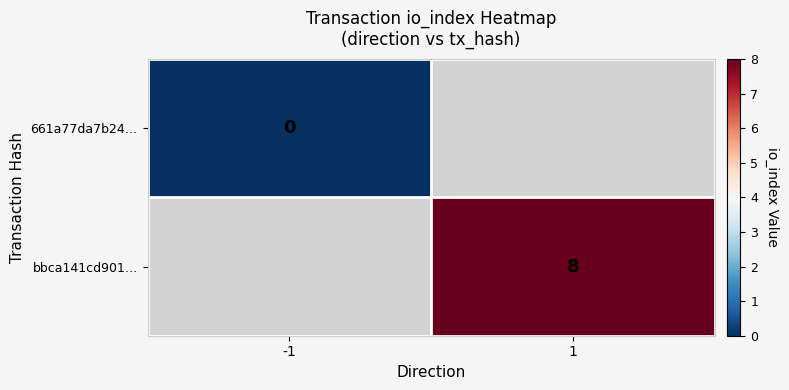

Is it true that bbca141cd901… equals 5 at 1?

False